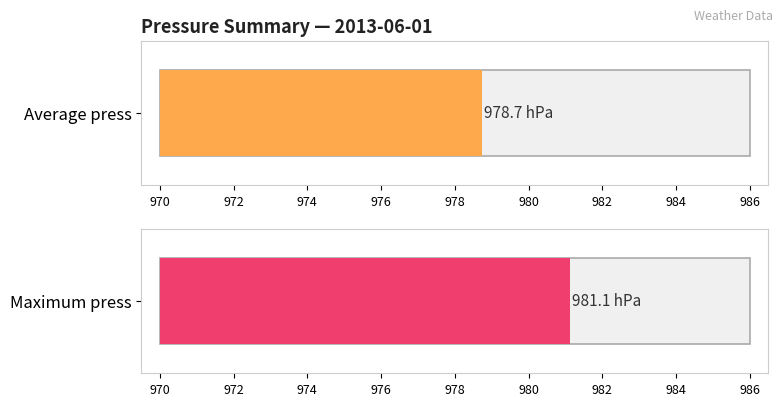

Does the chart contain any negative values?

No